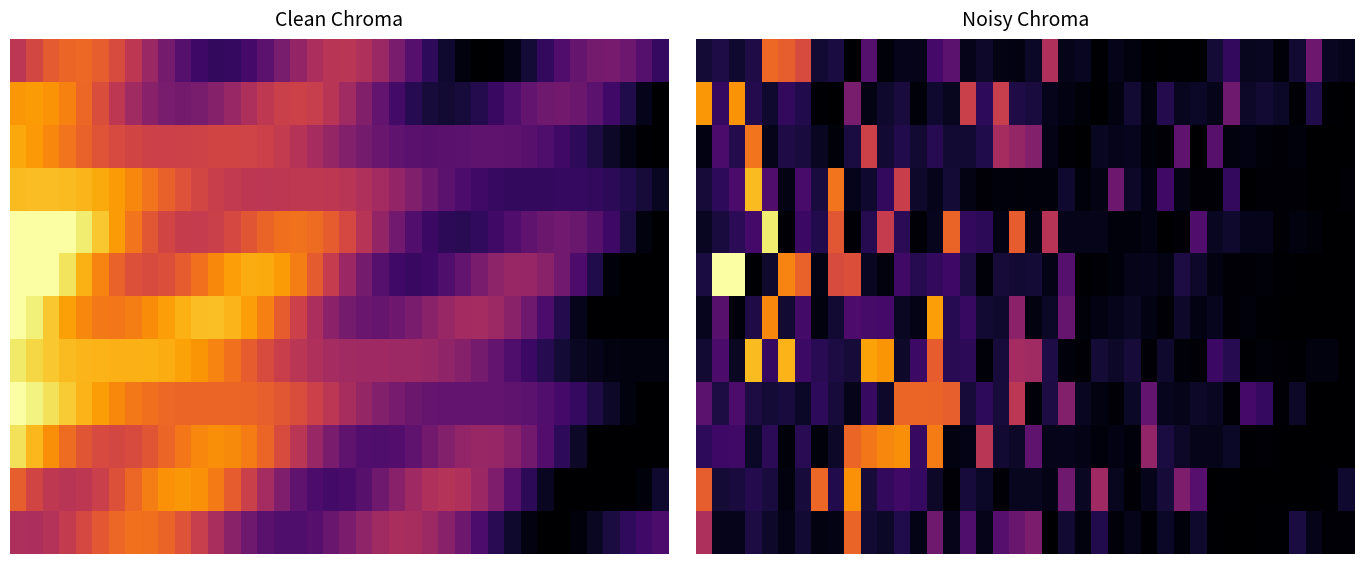

What is the spread (max minus min) of values at 24?

61.9